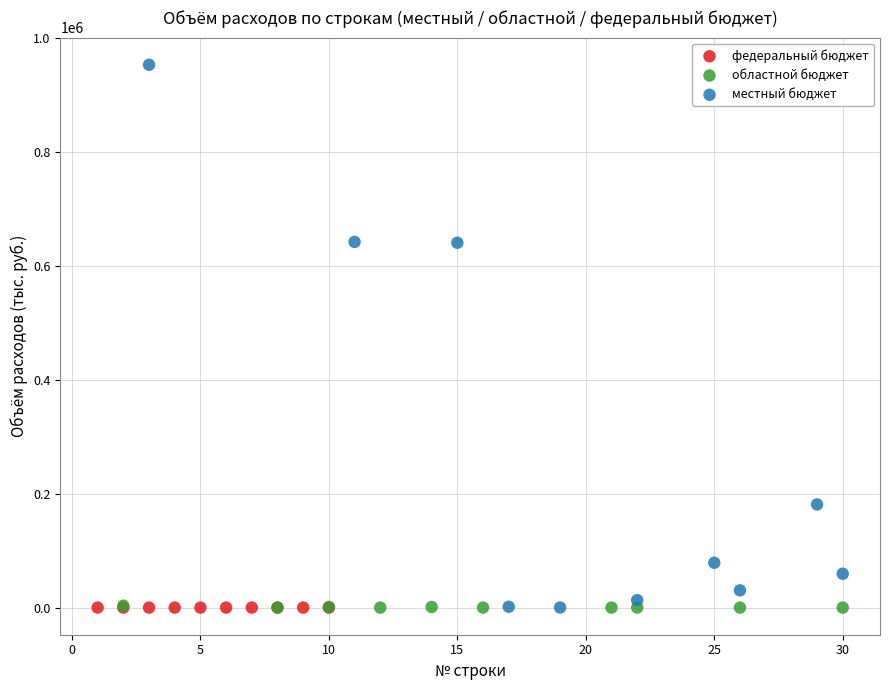

Which series reaches the maximum Y coordinate?

местный бюджет